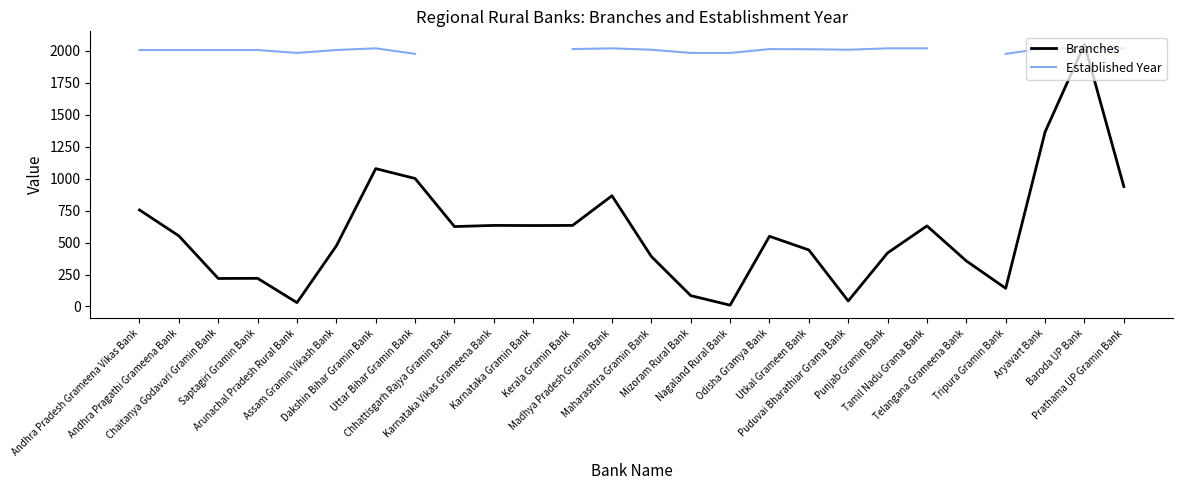

What is the maximum value for Established Year?

2020.0